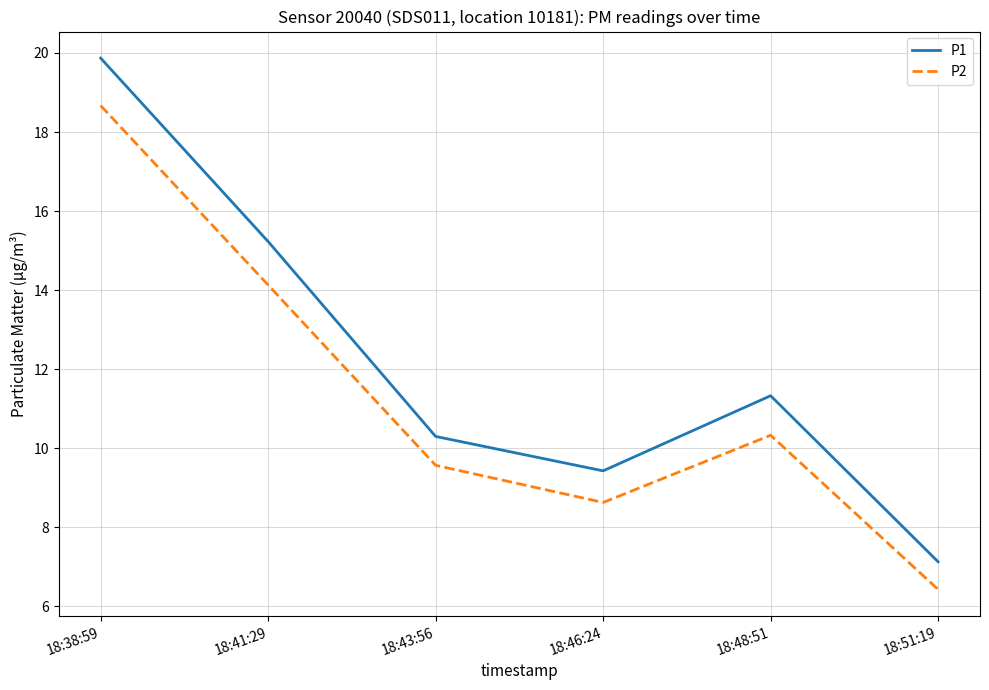

True or false: P1 has a value of 11.3 at 18:48:51.

True